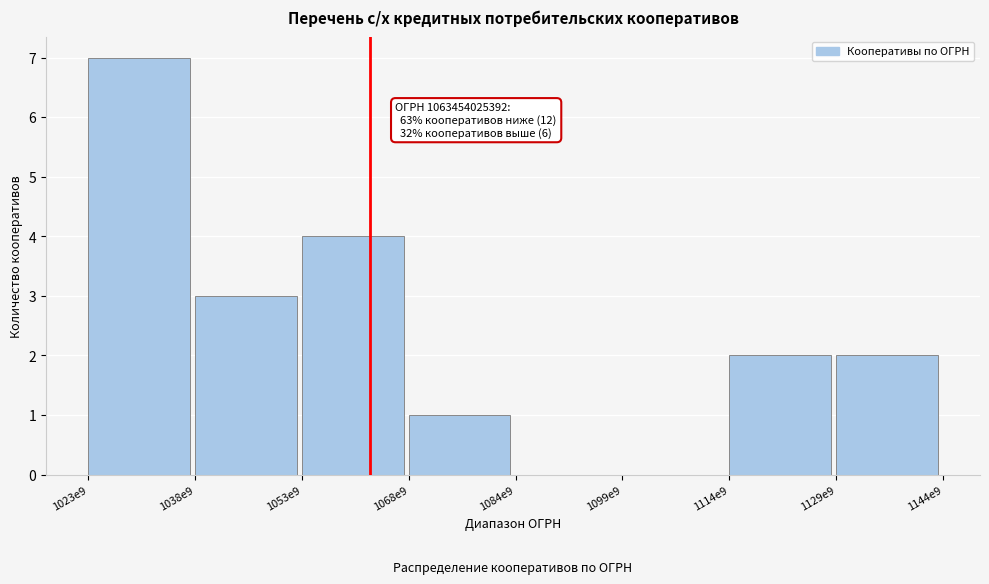

Reading left to right, extract all data points from this chart.

1023e9=7	1038e9=3	1053e9=4	1068e9=1	1084e9=0	1099e9=0	1114e9=2	1129e9=2